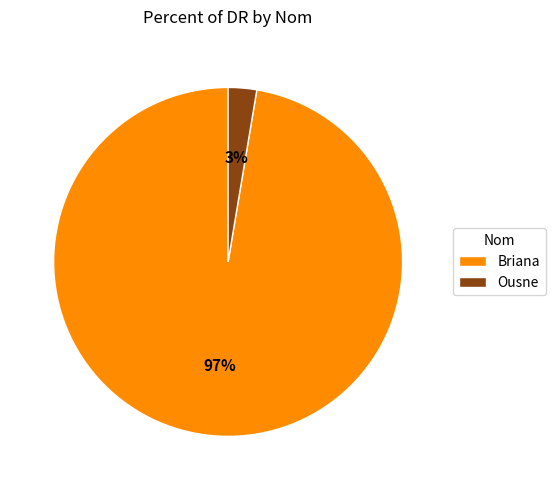

Does any single category account for the majority?

Yes